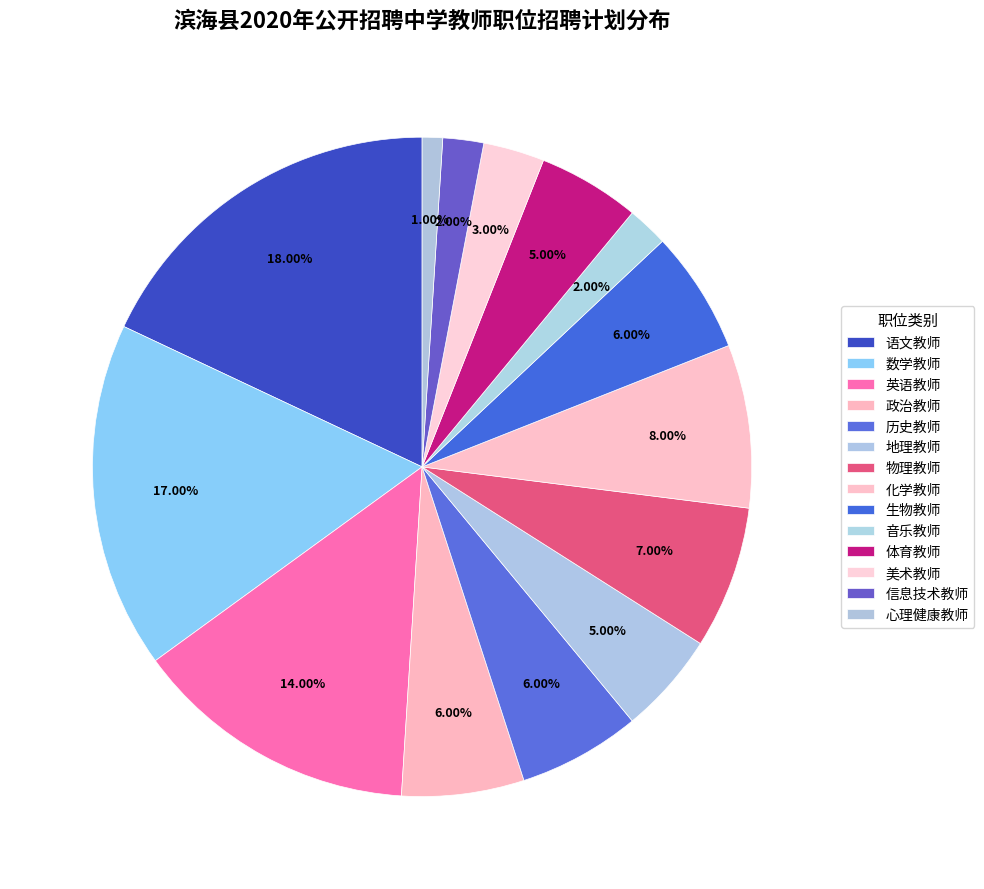

To the nearest percent, what portion does 历史教师 represent?

6%